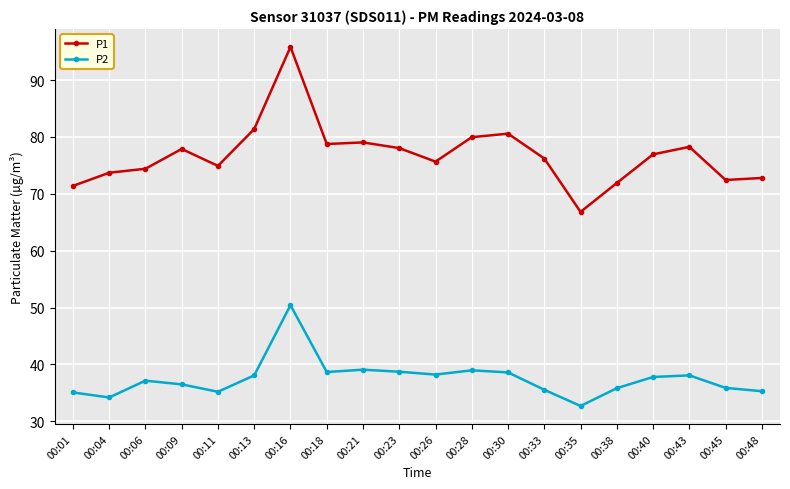

At which category does P2 reach its first local peak?

00:06